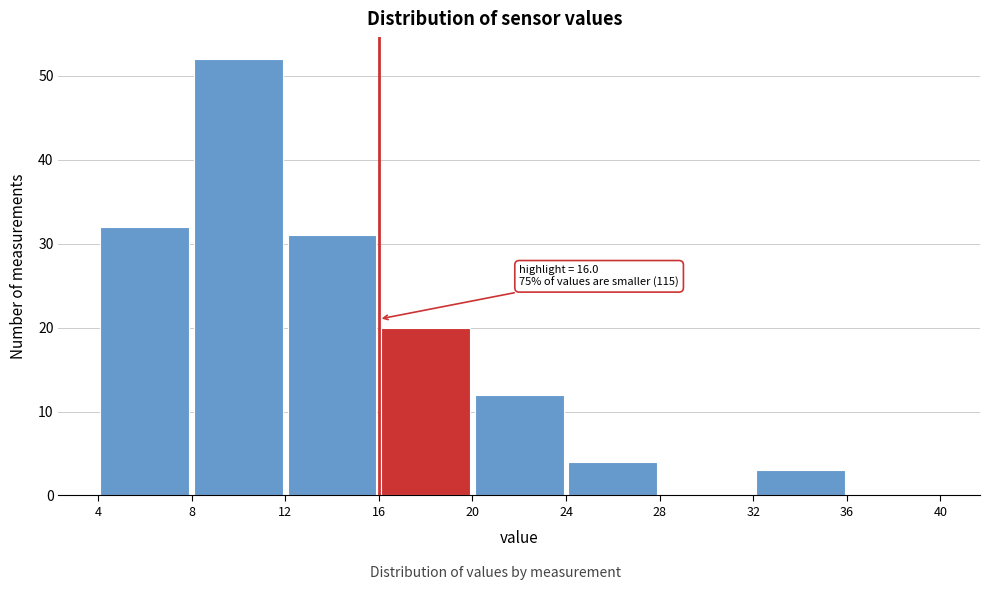

Over which range of the x-axis is the bar tallest?

8 to 12